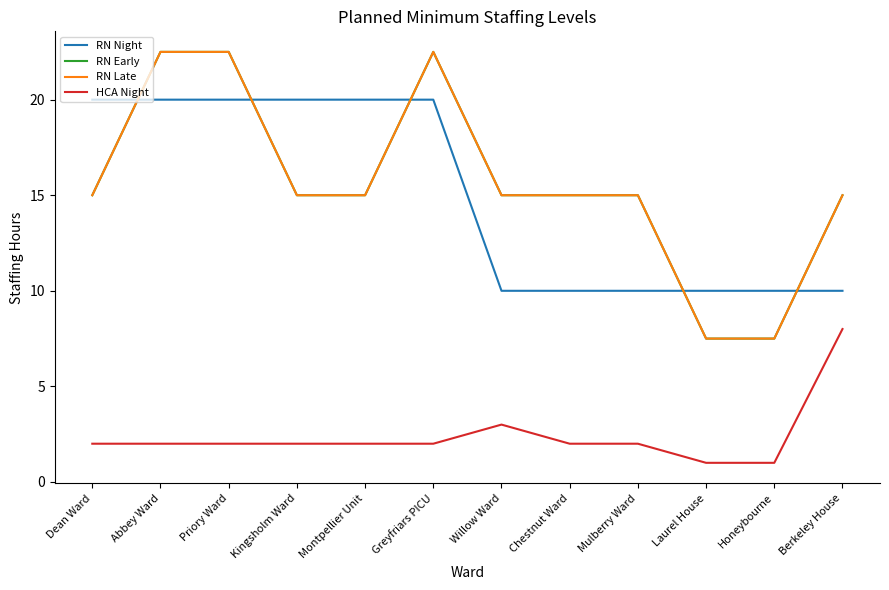

Where do RN Late and RN Night first cross each other?

Dean Ward and Abbey Ward